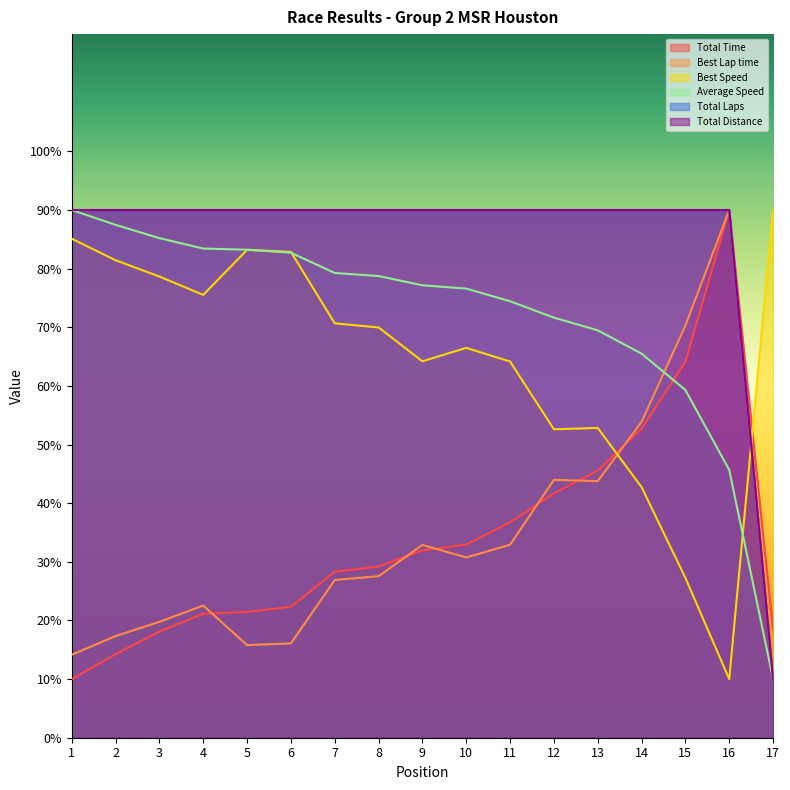

What is the maximum value for Total Time?

90.0